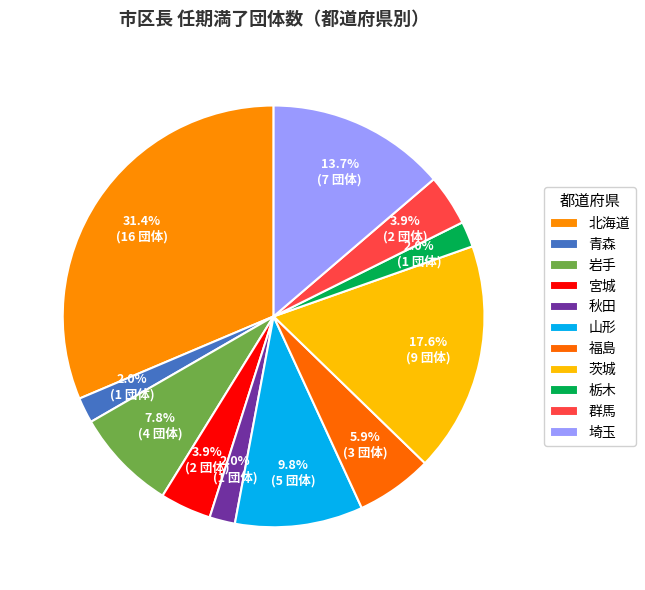

How many slices are in this pie chart?

11